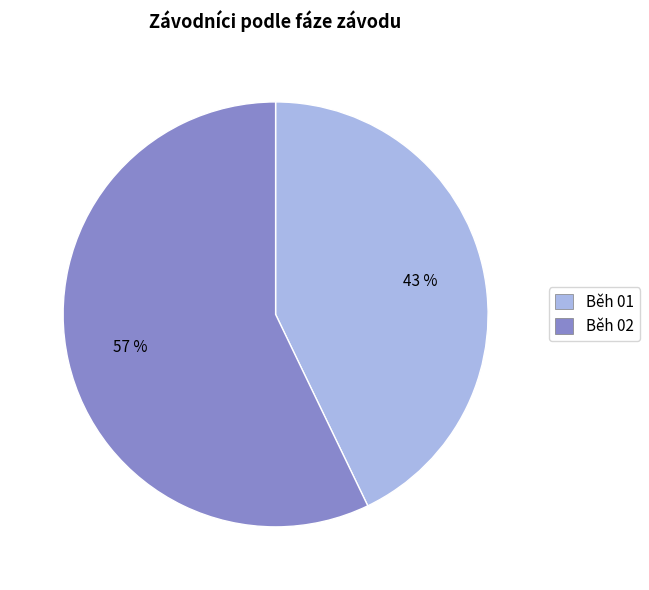

Which category has the smallest portion of the pie?

Běh 01